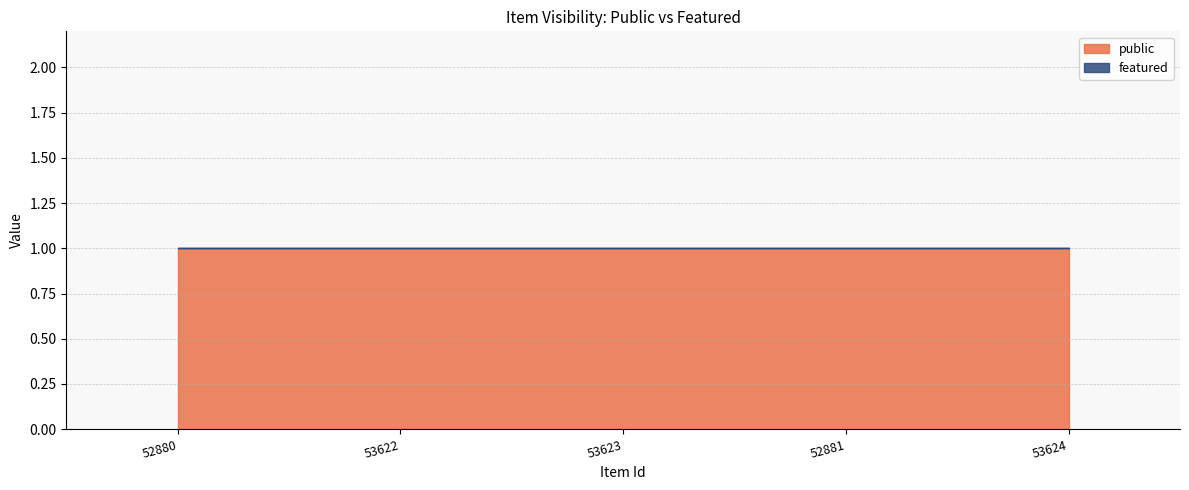

Which series has the largest total across all categories?

public